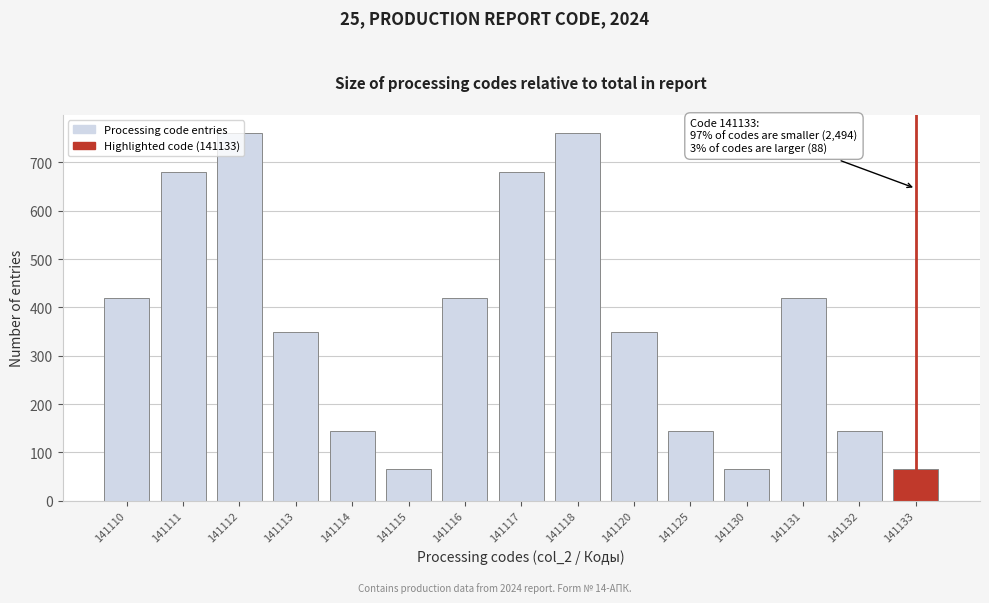

What is the difference between the maximum and minimum values?

695